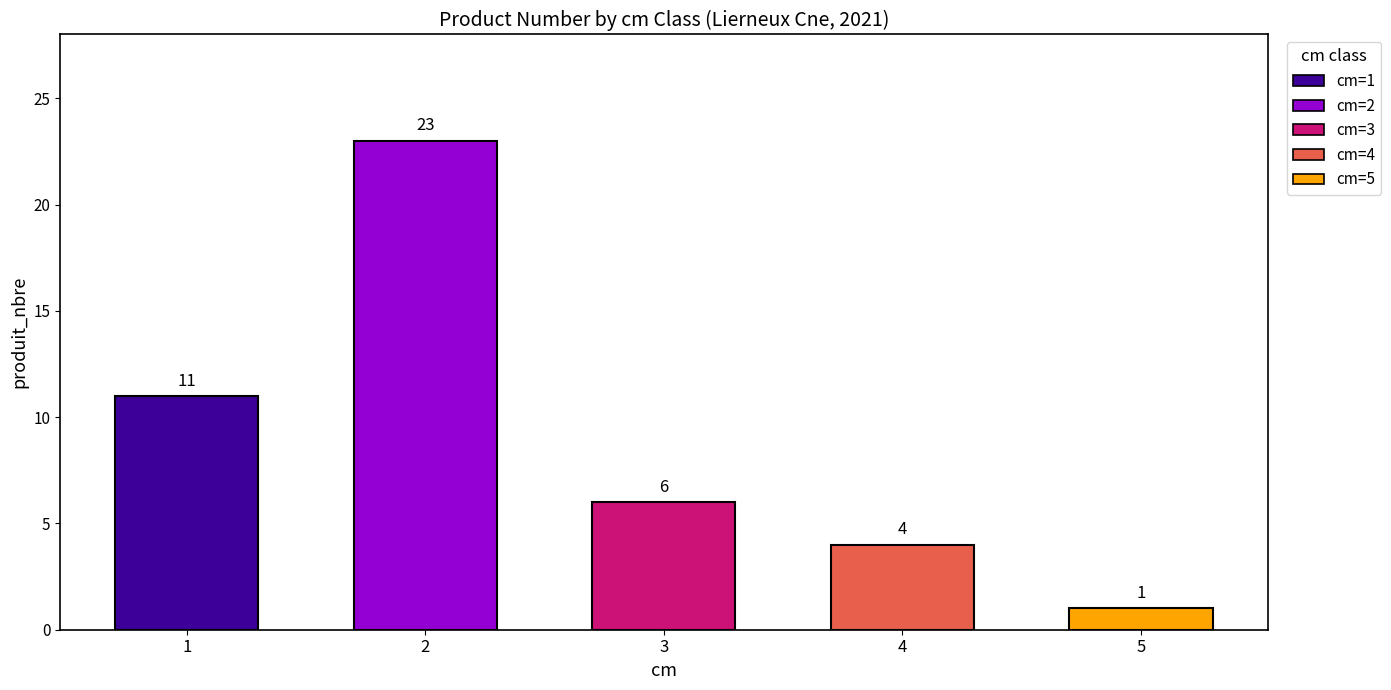

Reading right to left, transcribe all the data shown in this chart.

1	4	6	23	11